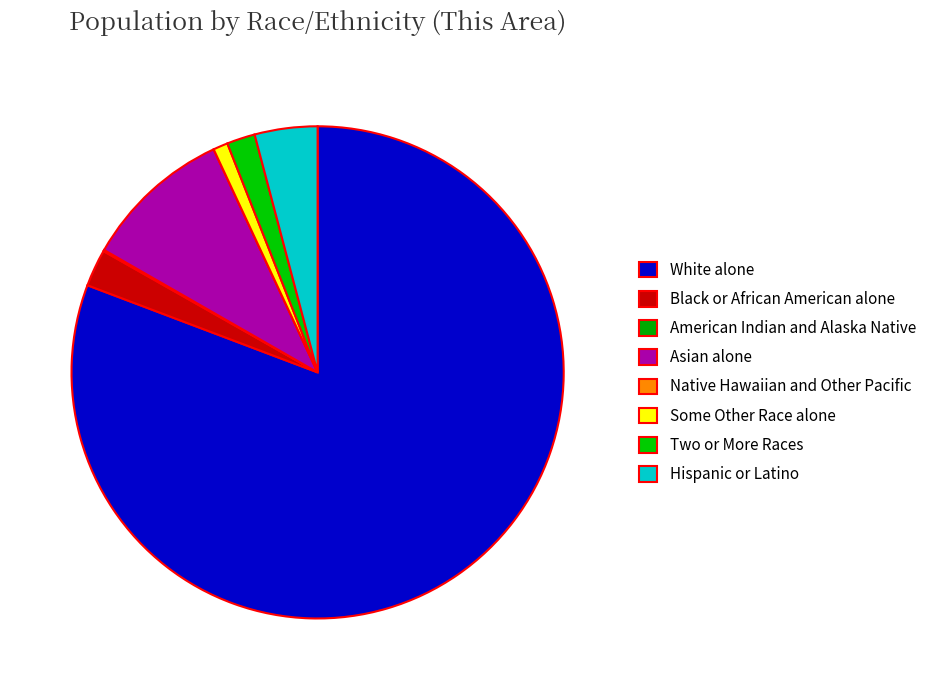

To the nearest percent, what is the average slice percentage?

12%